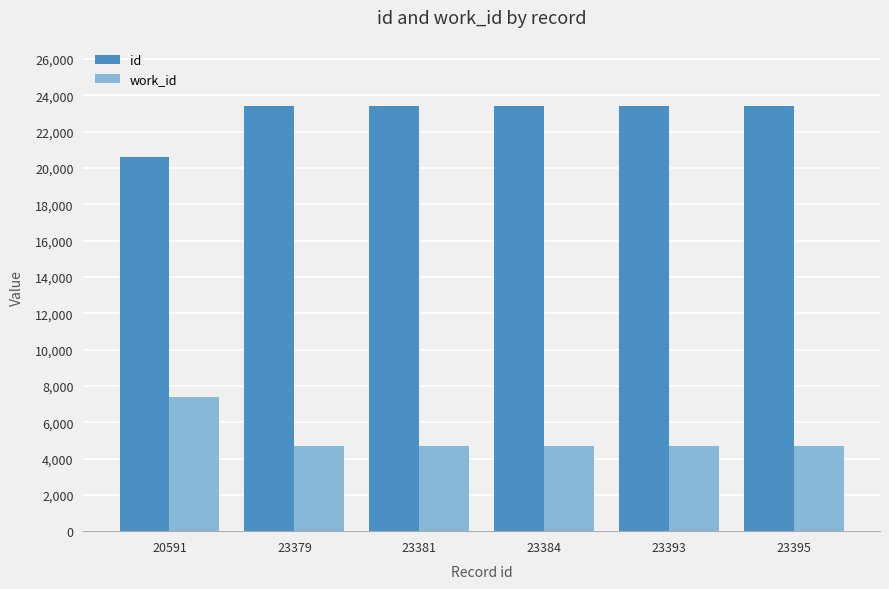

Which series has the largest total across all categories?

id